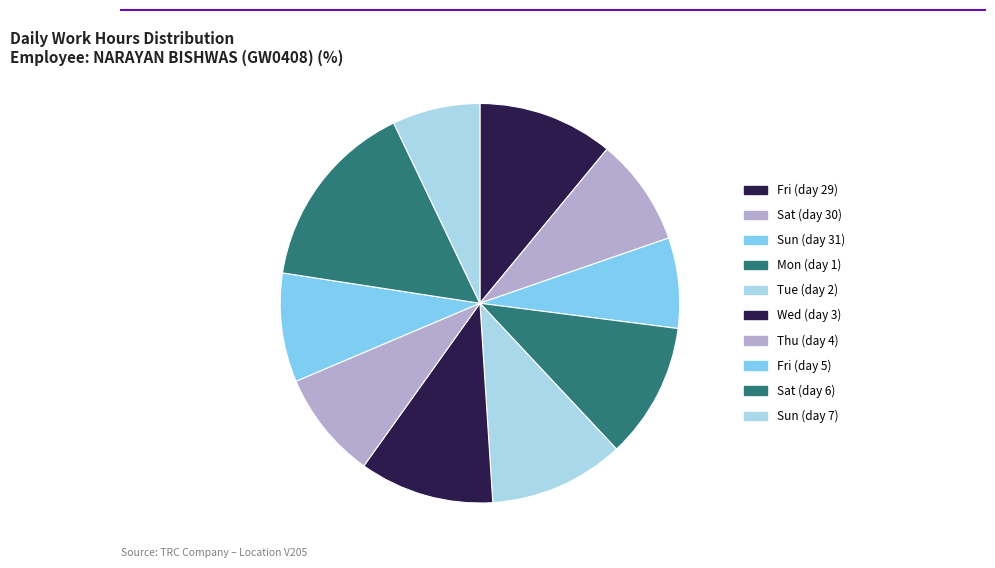

The Tue (day 2) slice represents 11% of the pie. True or false?

True